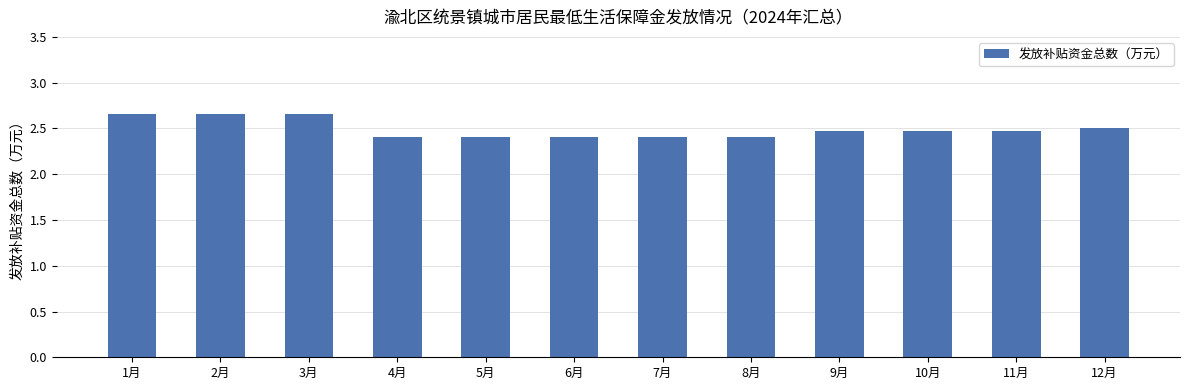

What is the label of the 2nd bar from the right?

11月